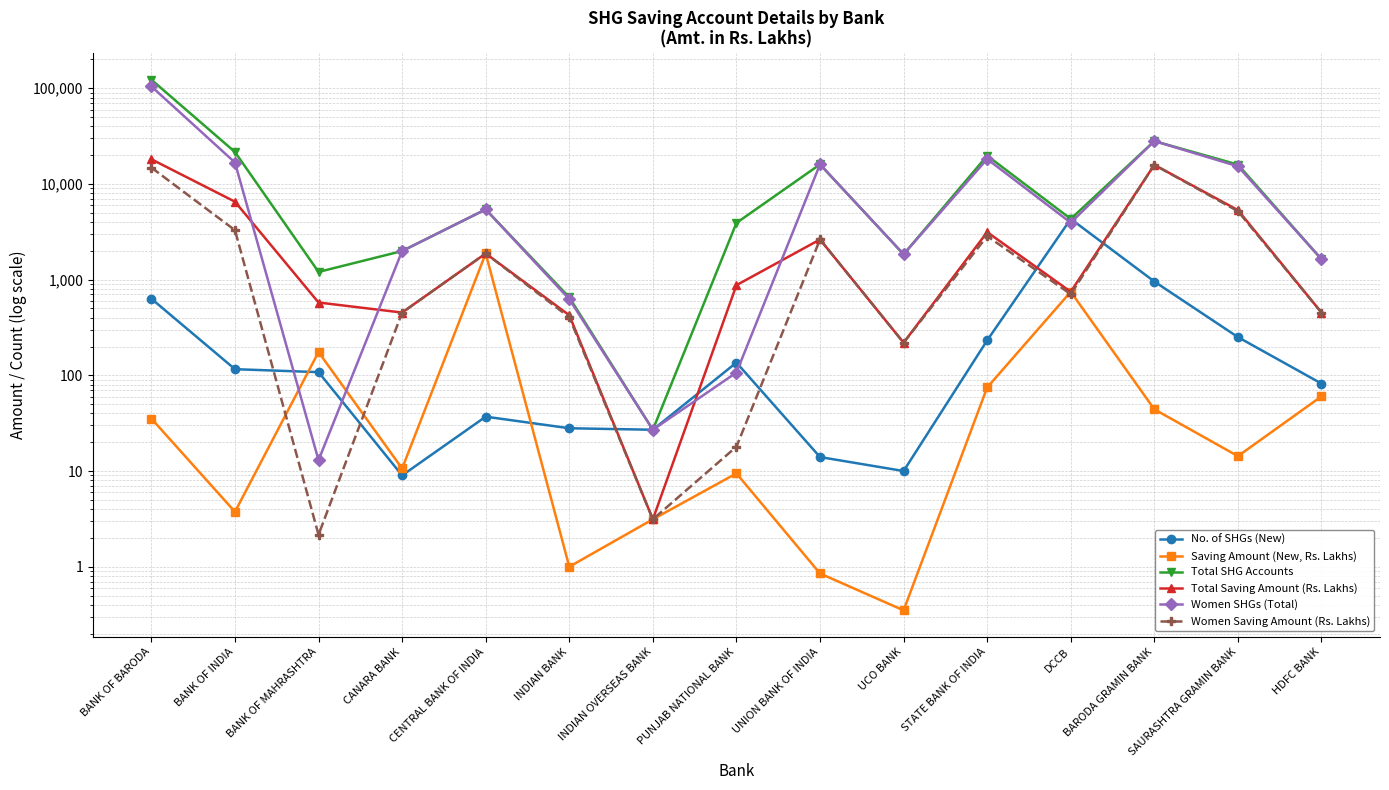

What is the spread (max minus min) of values at BARODA GRAMIN BANK?

28026.8